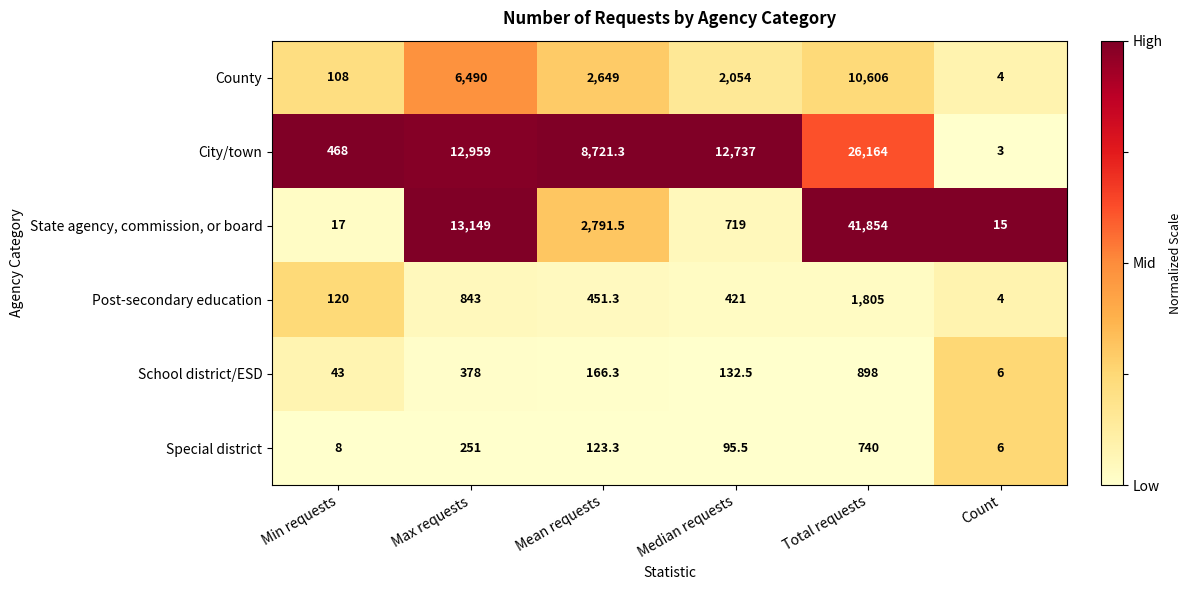

What is the highest value of the State agency, commission, or board series?

41854.0